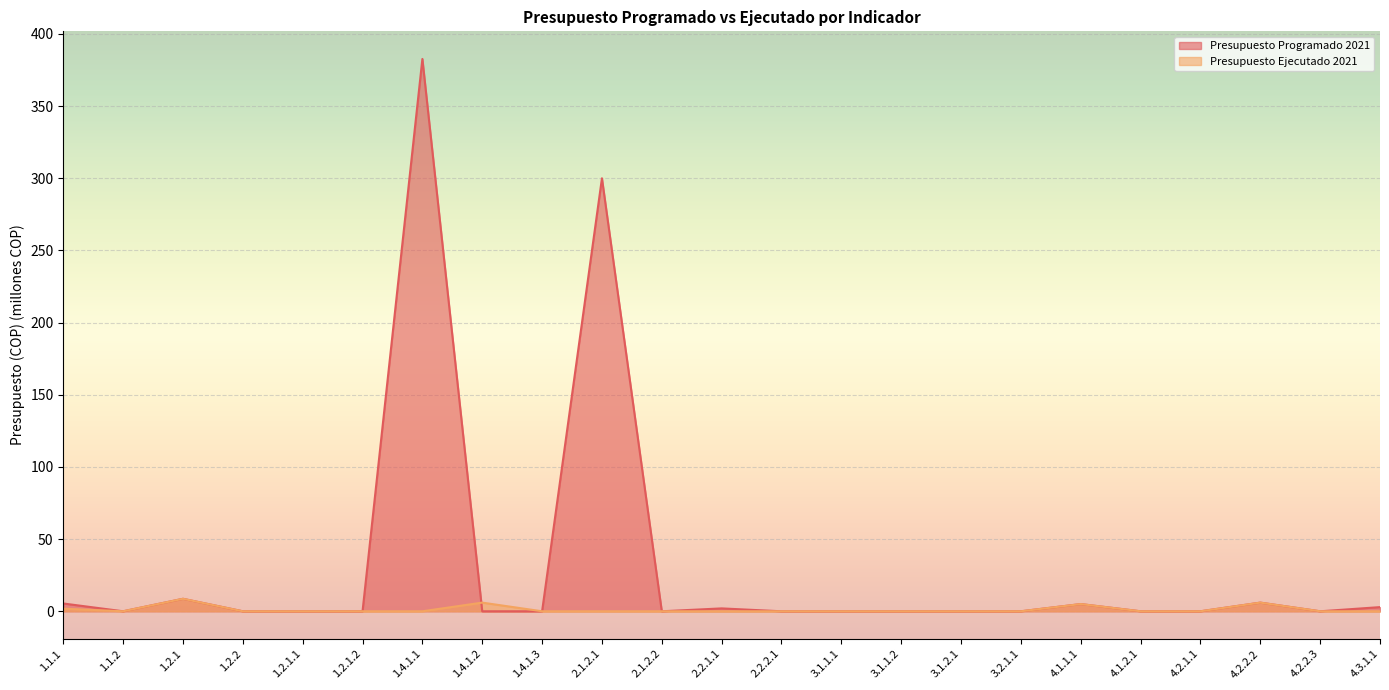

What is the label of the 21st point from the left?

4.2.2.2